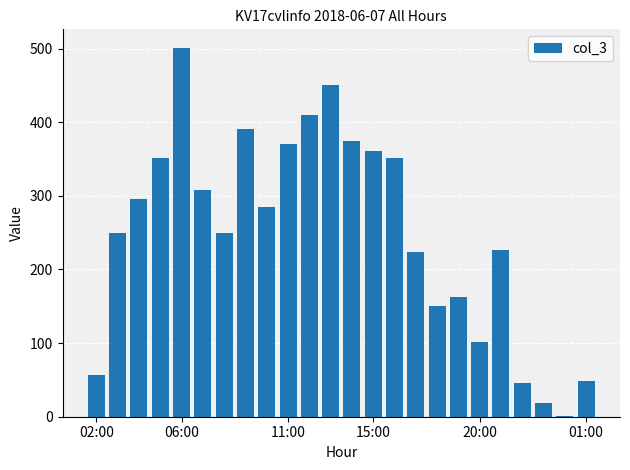

What is the maximum value shown in the chart?

501